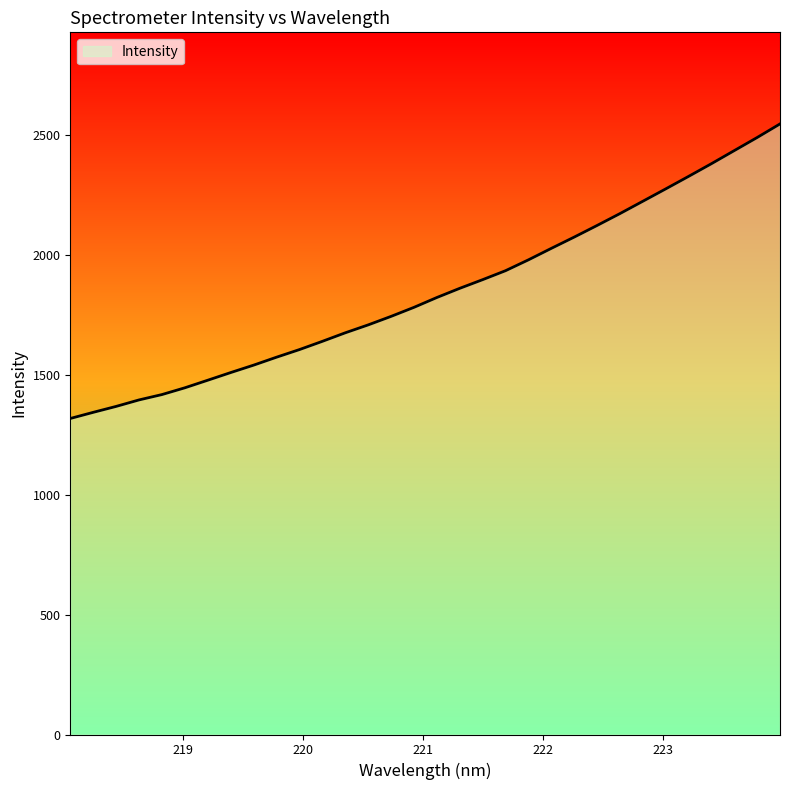

What is the maximum value shown in the chart?

2547.4